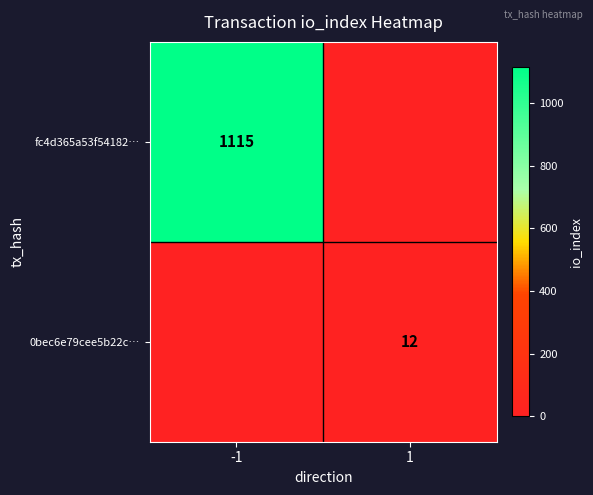

Is the value of fc4d365a53f54182… at -1 greater than the value of 0bec6e79cee5b22c… at 1?

Yes